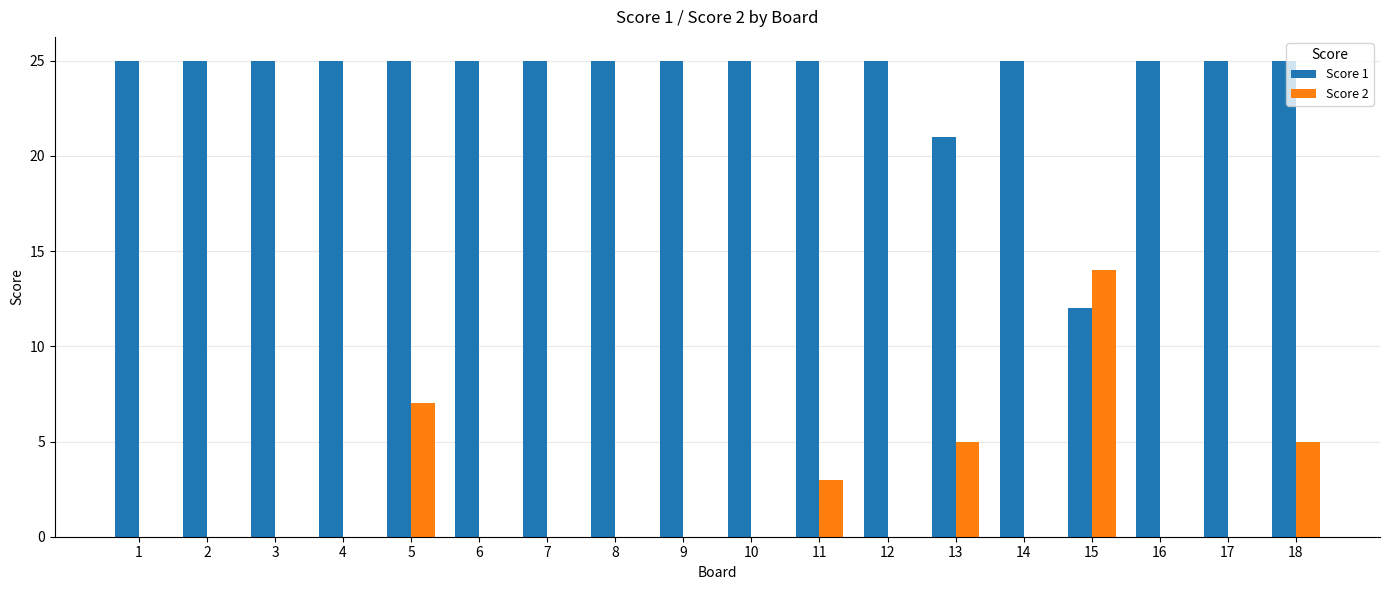

At which label is Score 1 closest to 18?

13